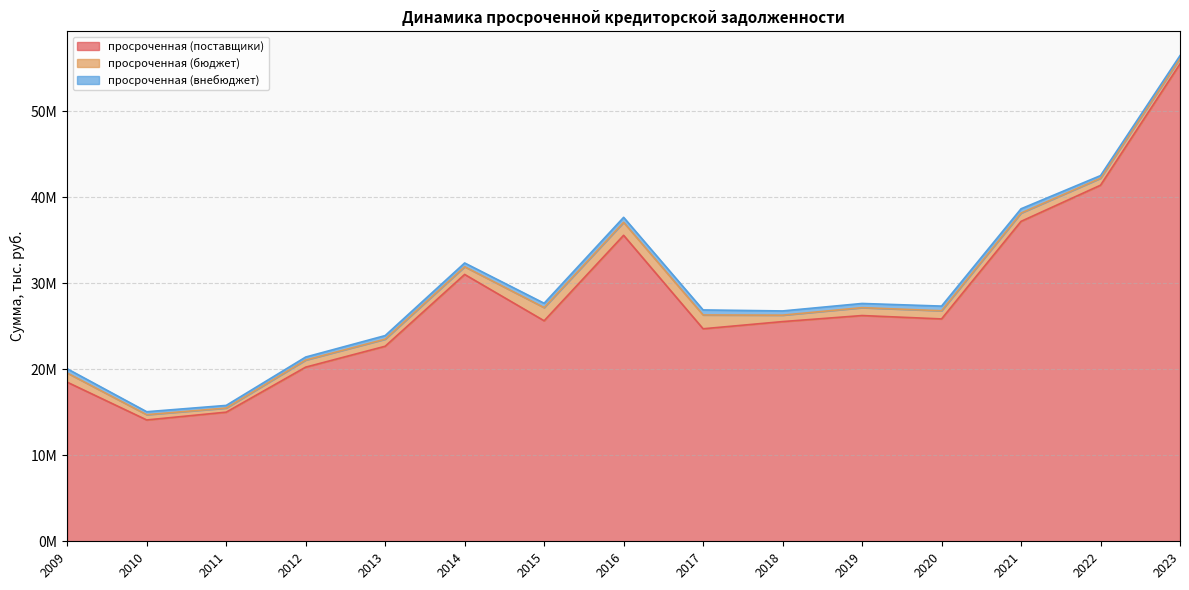

Which series has the largest total across all categories?

просроченная (поставщики)